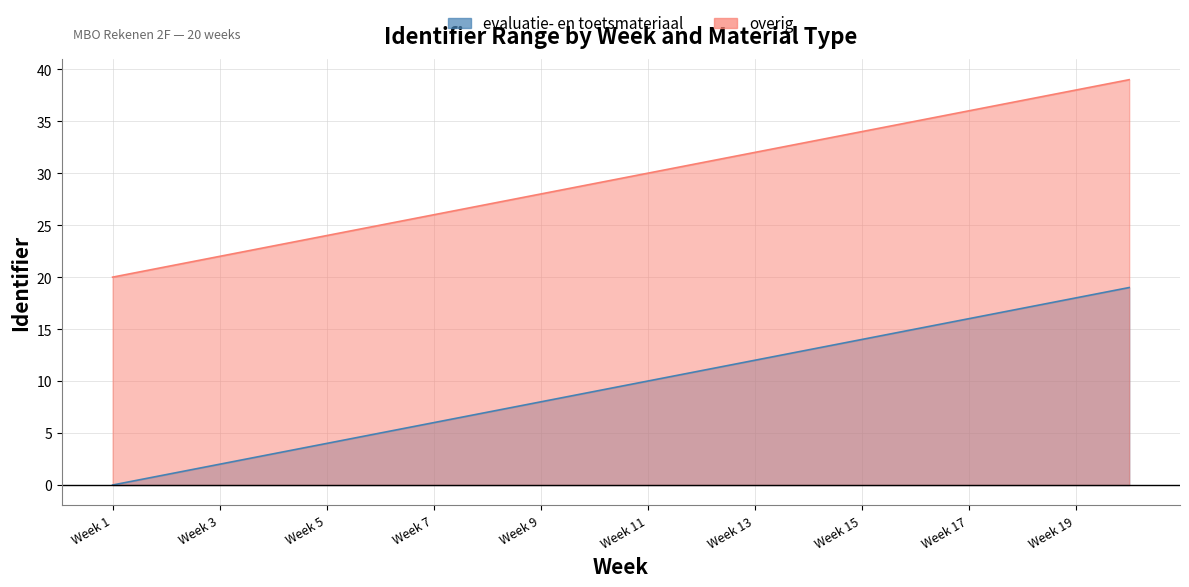

At which category does the chart reach its minimum across all series?

Week 1